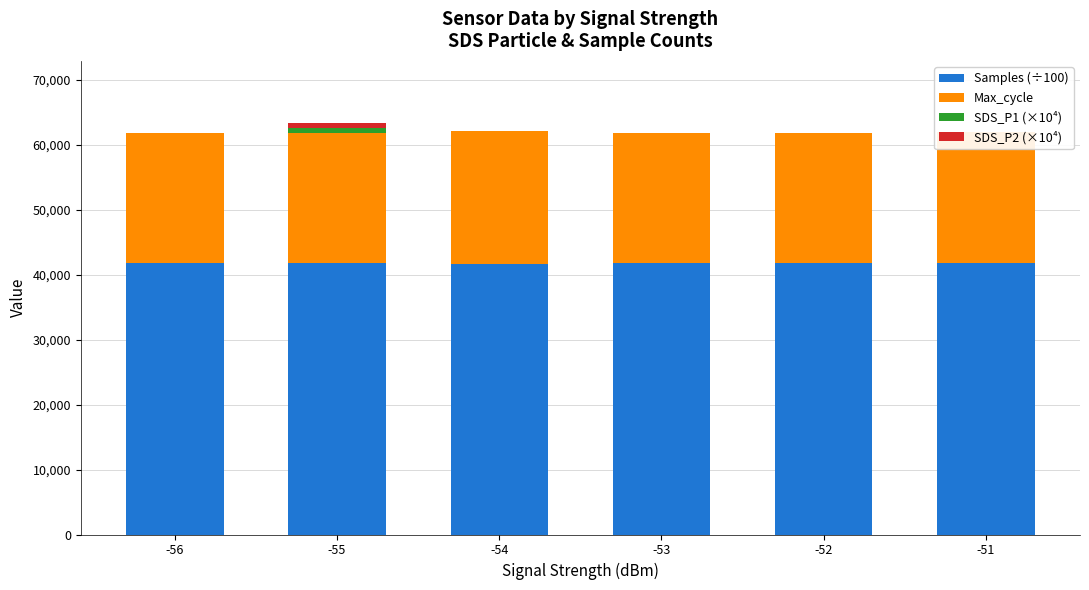

Rank the series at -54 from lowest to highest value.

SDS_P1 (×10⁴), SDS_P2 (×10⁴), Max_cycle, Samples (÷100)